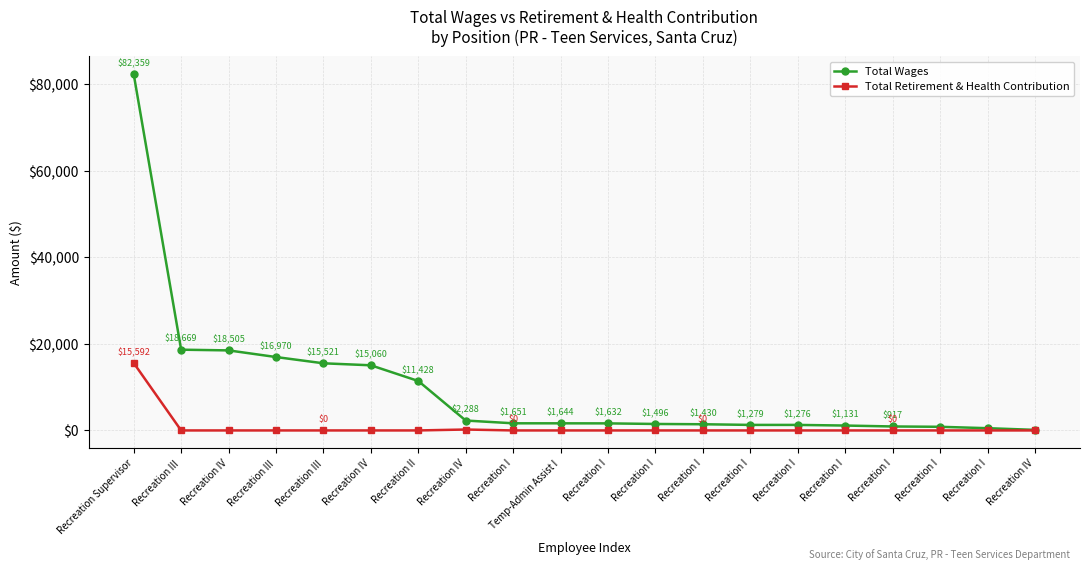

What is the label of the 11th point from the left?

Recreation I